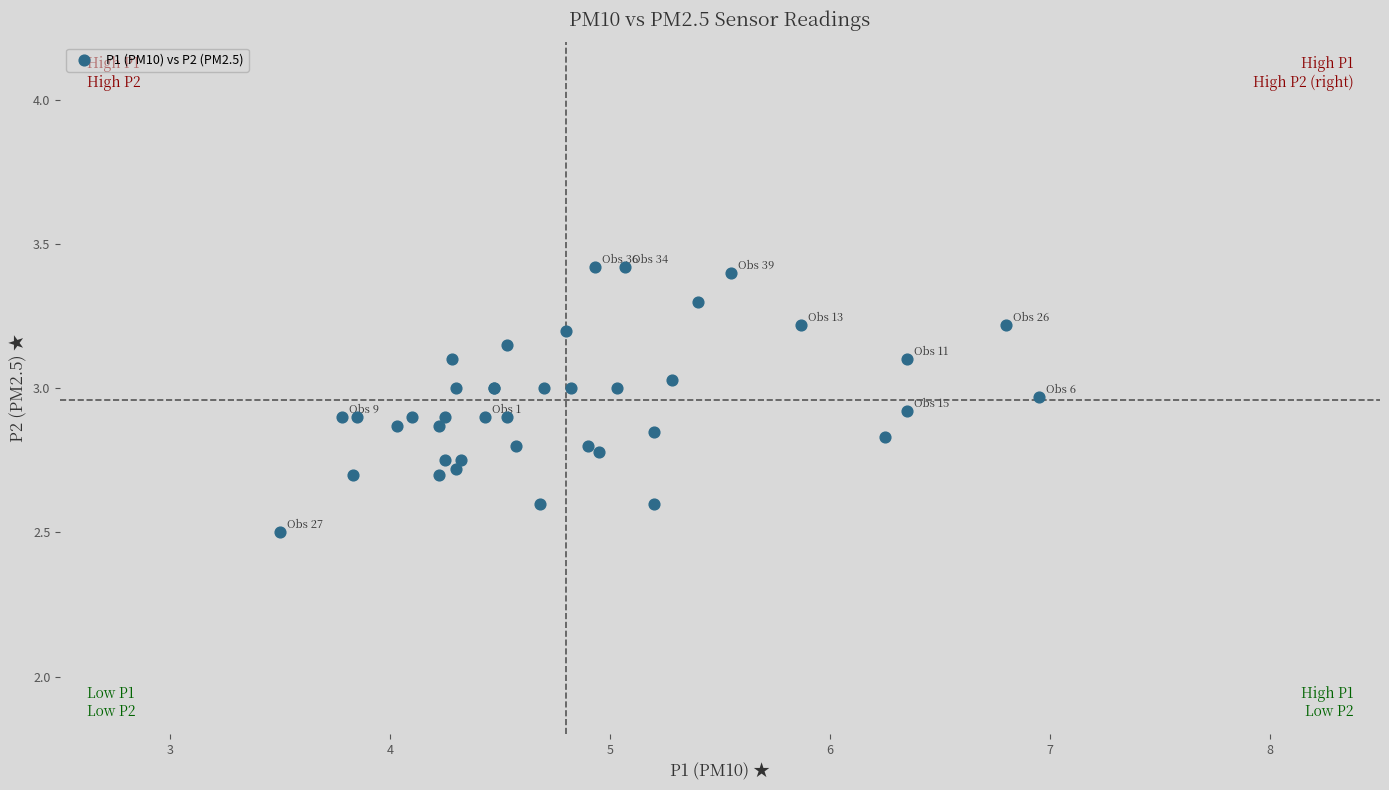

What Y value in the scatter plot is closest to 2?

2.5